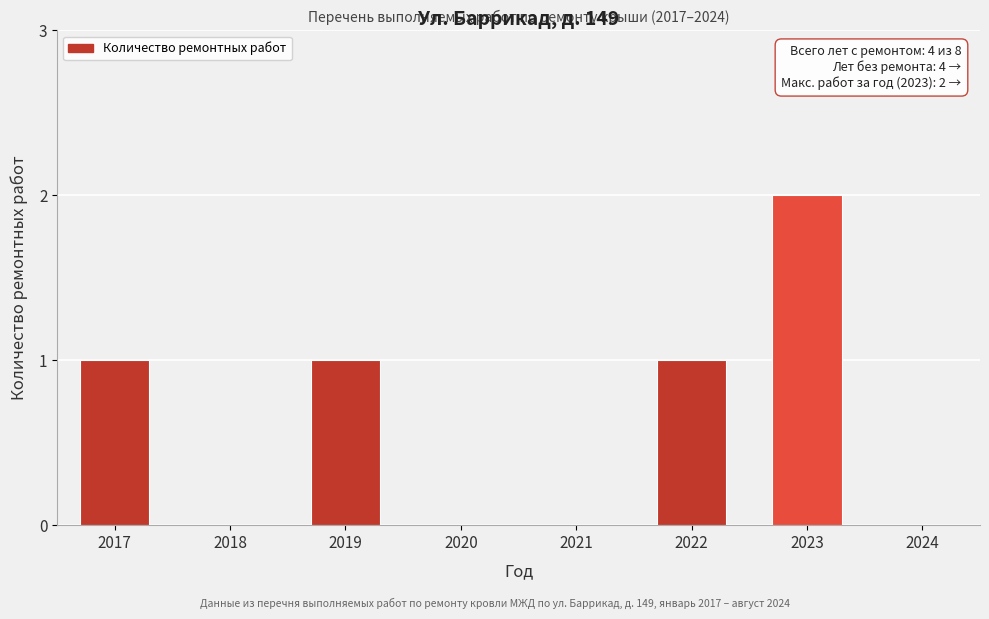

Reading right to left, list all the values displayed in this chart.

2024=0	2023=2	2022=1	2021=0	2020=0	2019=1	2018=0	2017=1